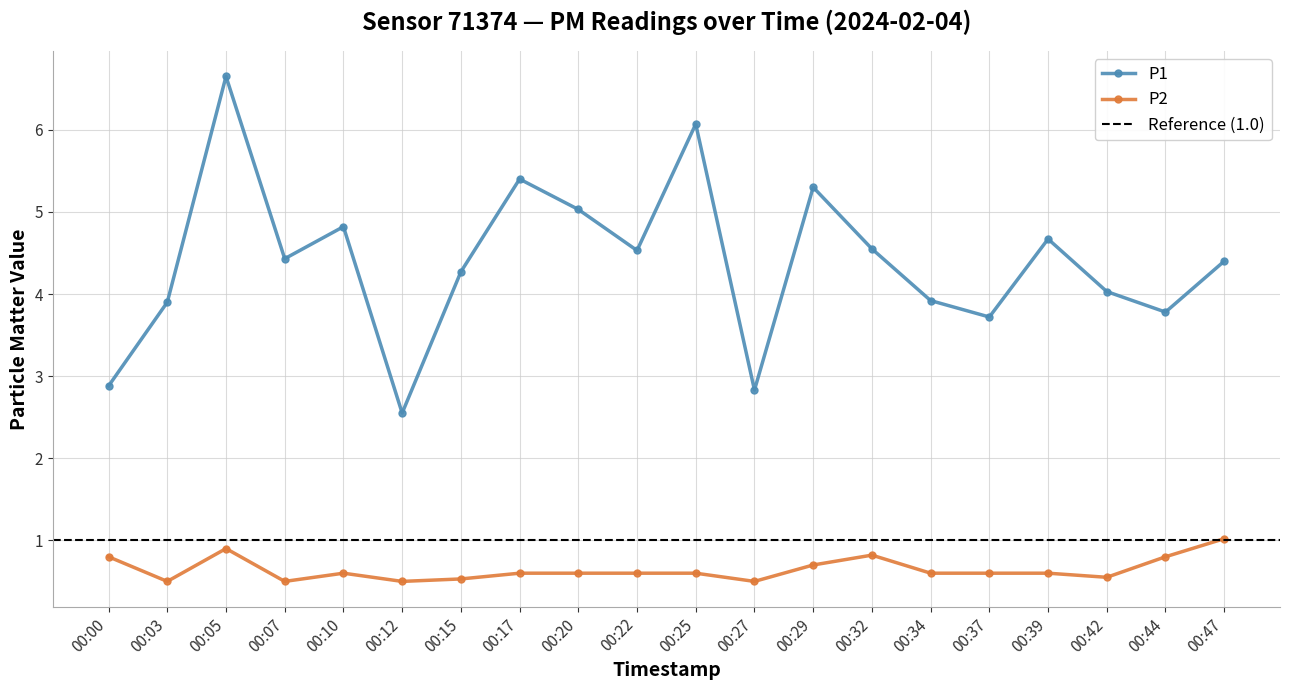

True or false: P1 and P2 cross at least once.

False